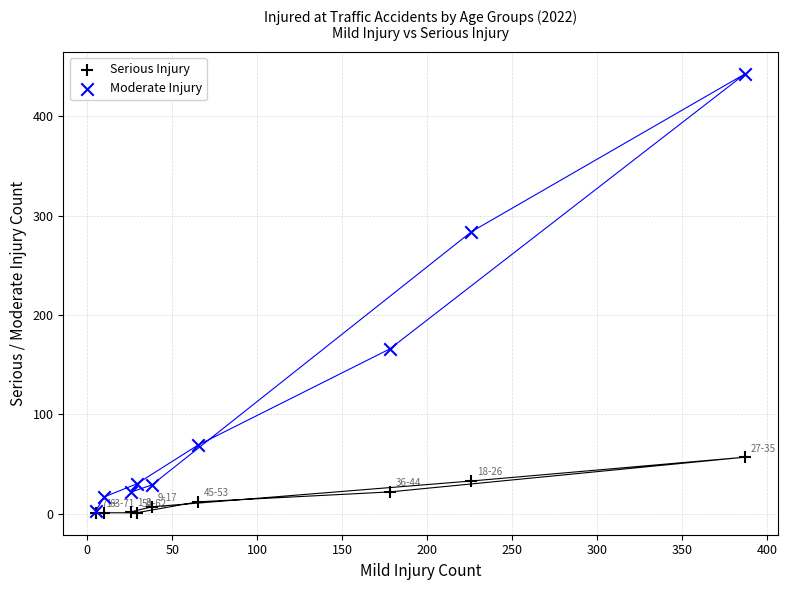

Across all series, what Y value is closest to 222?

166